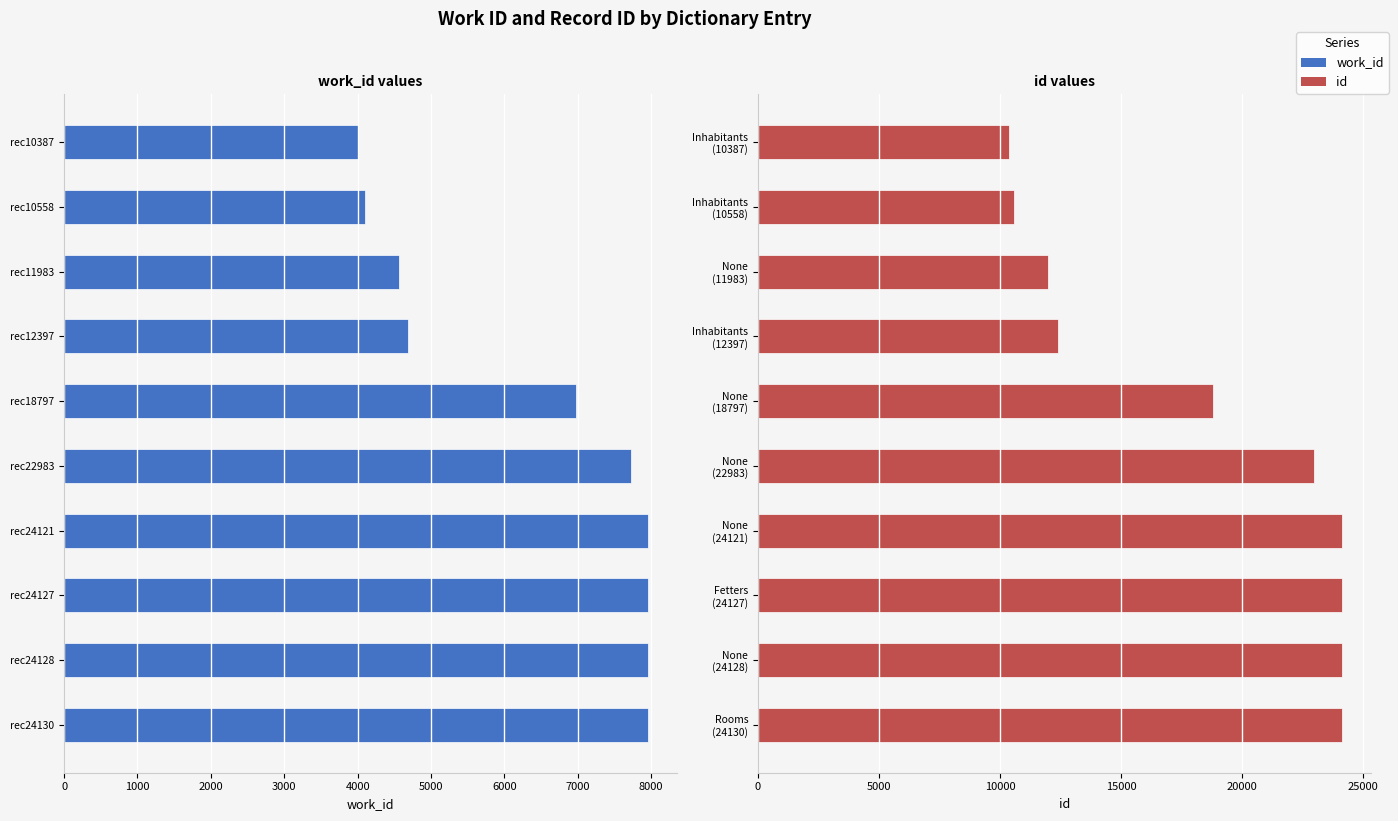

What is the minimum value for id?

10387